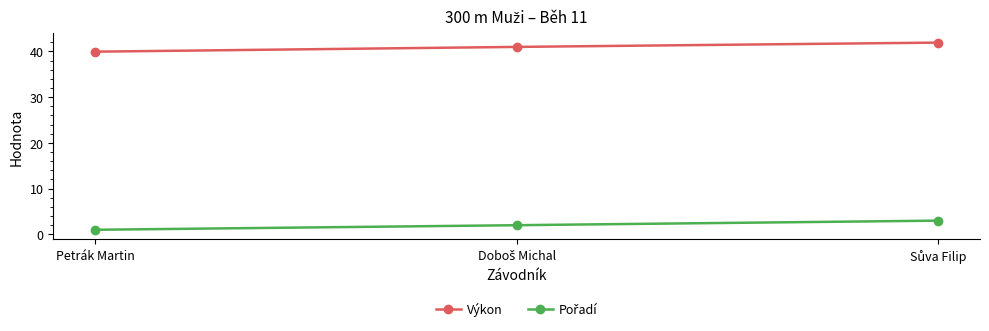

What is the minimum value shown in the chart?

1.0